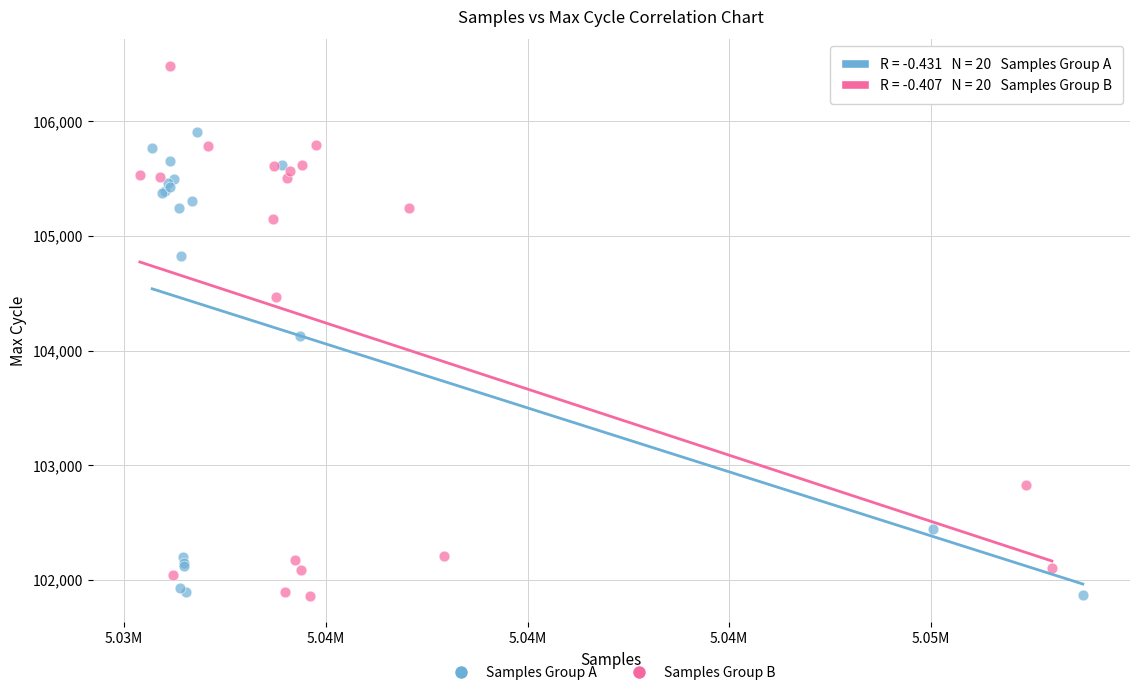

Which series has the largest Y range (max minus min)?

Samples Group B